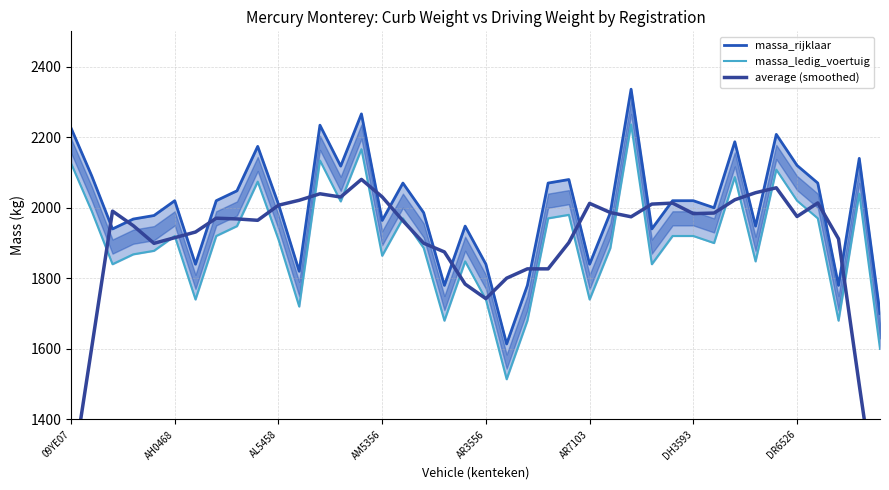

Between 34 and 26, which is larger?

34